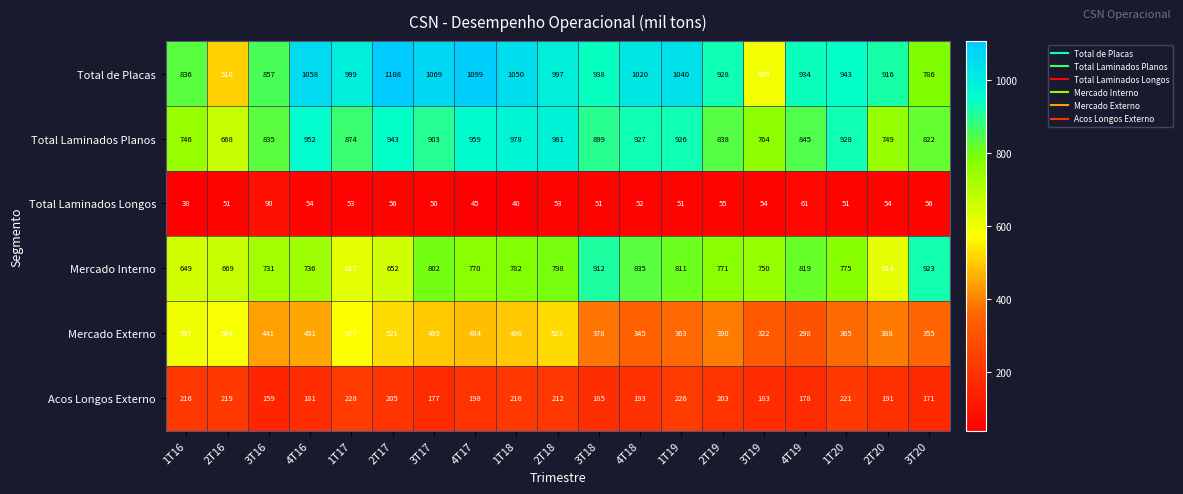

What is the difference between the second highest and minimum values in the Total Laminados Longos series?

23